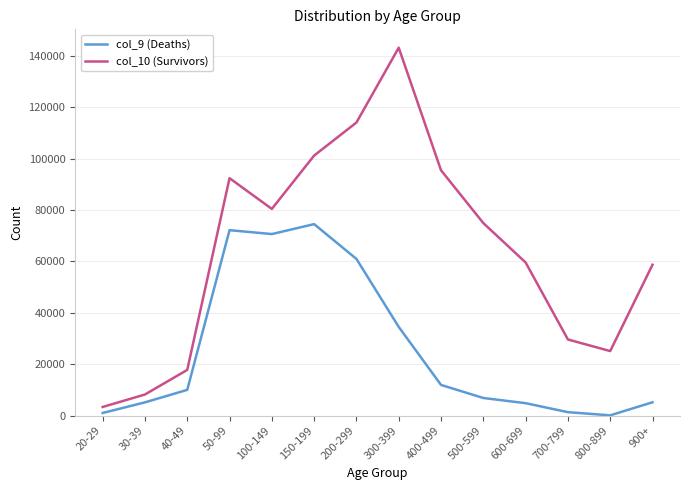

The value of col_10 (Survivors) at 900+ is 58723. True or false?

True